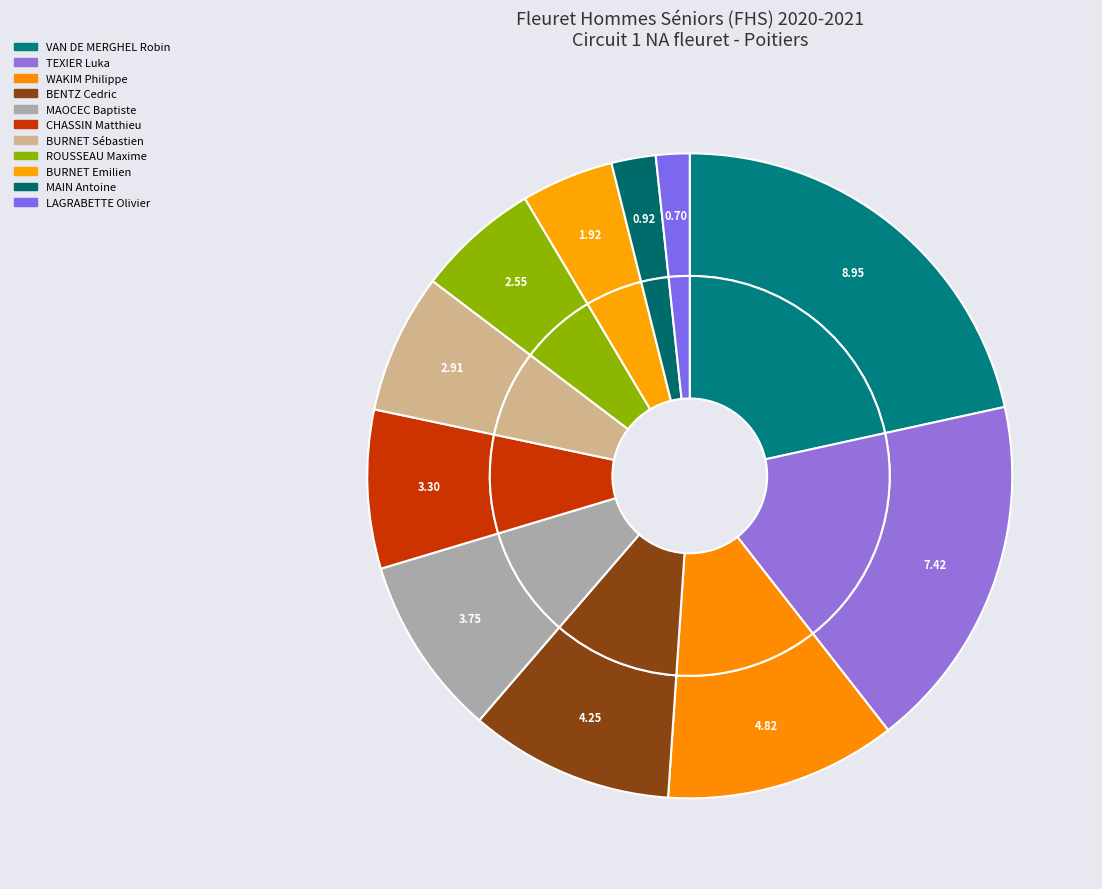

What percentage is the BENTZ Cedric slice, to the nearest percent?

10%